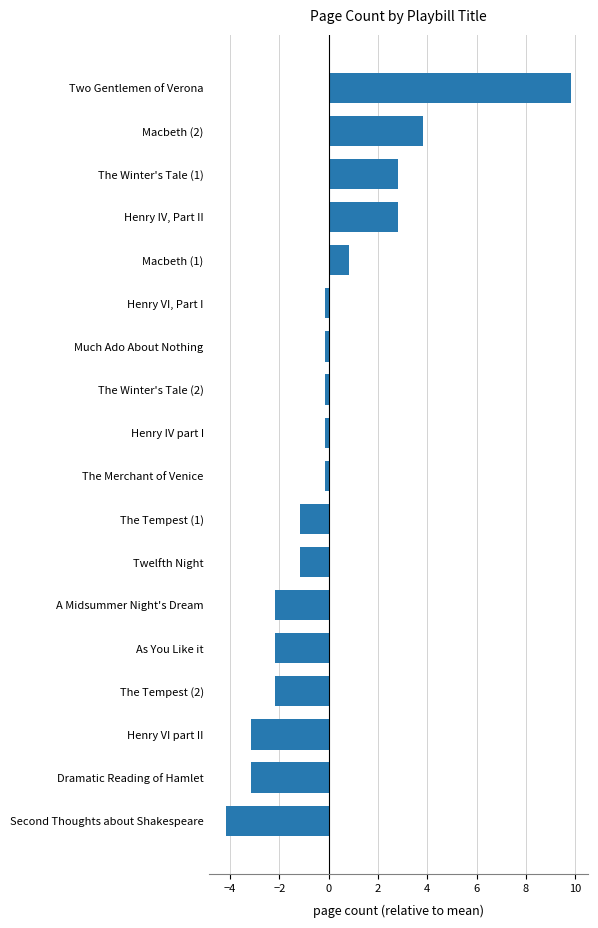

What is the difference between the second highest and second lowest values?

7.0